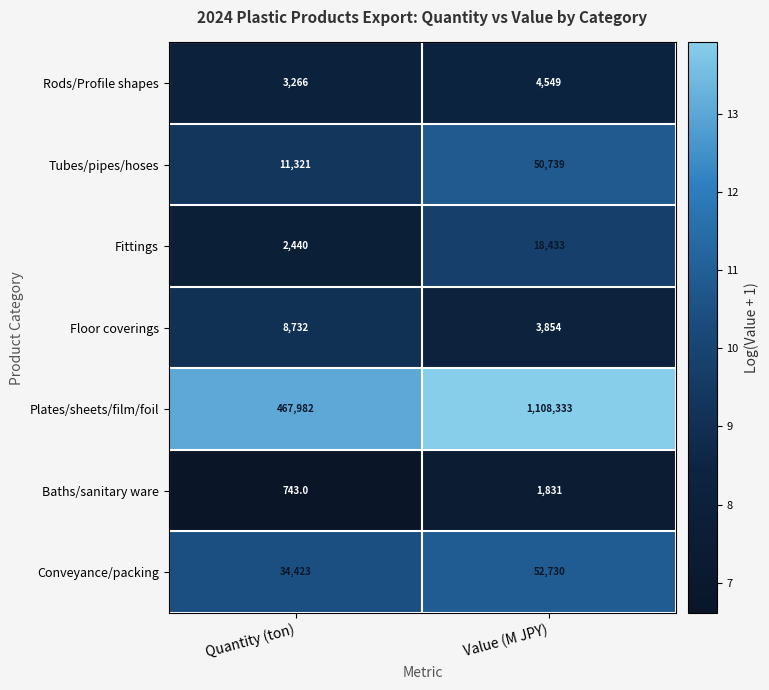

What is the total value across all series at Quantity (ton)?

528907